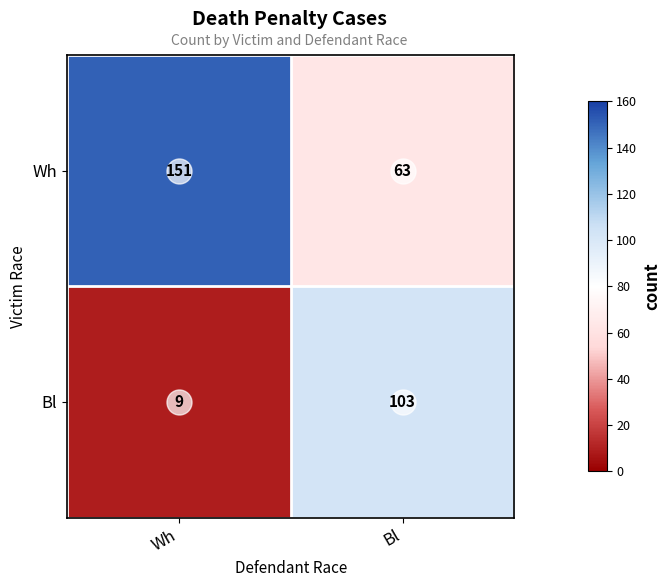

Which series changed the most between Wh and Bl?

Bl